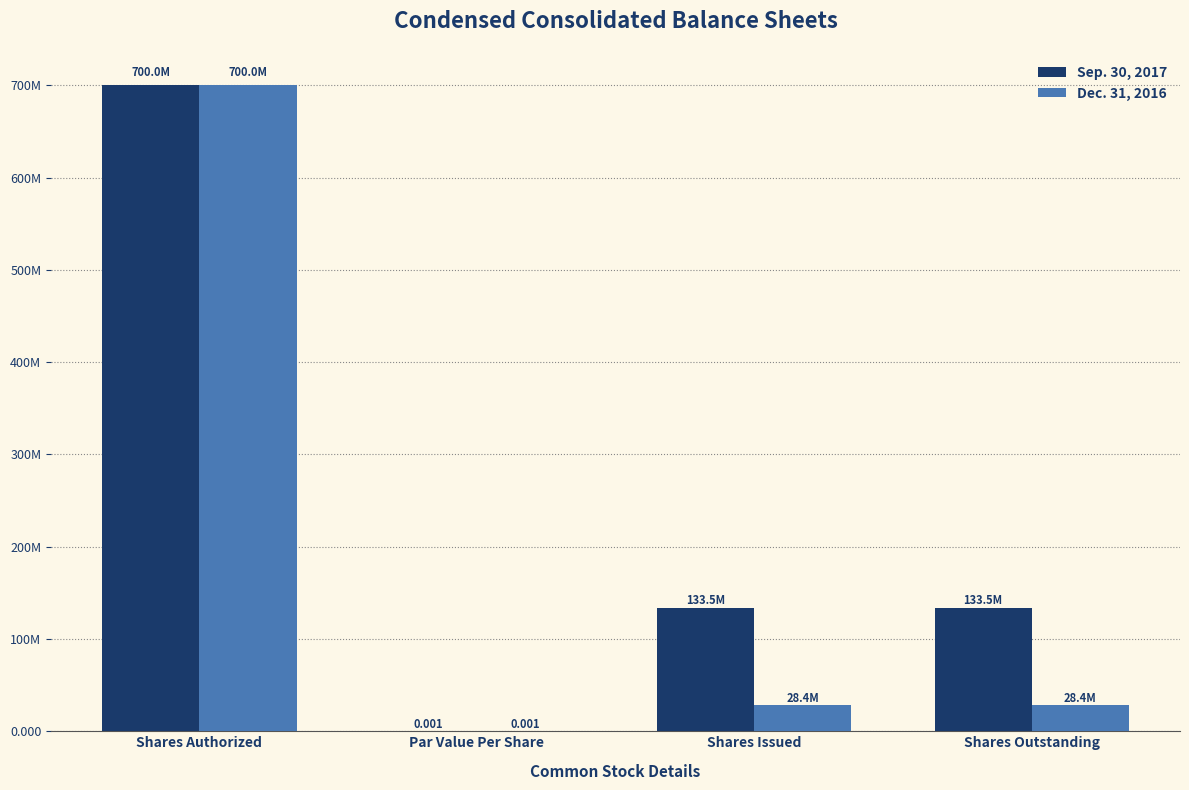

What is the label of the 4th bar from the left?

Shares Outstanding